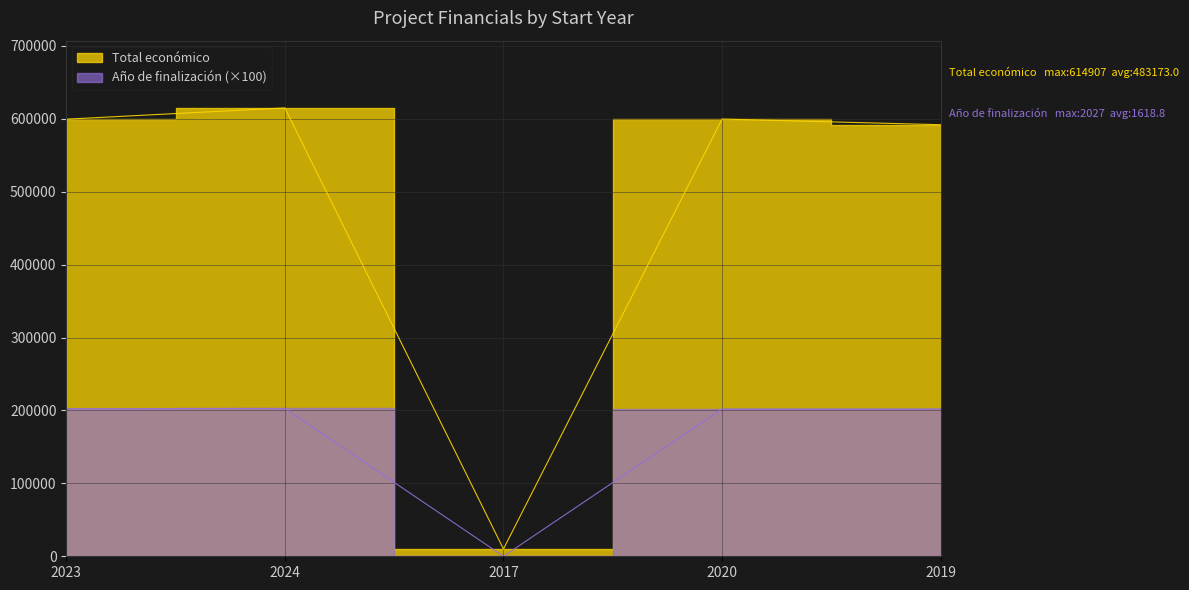

What position from the left is 2017?

3